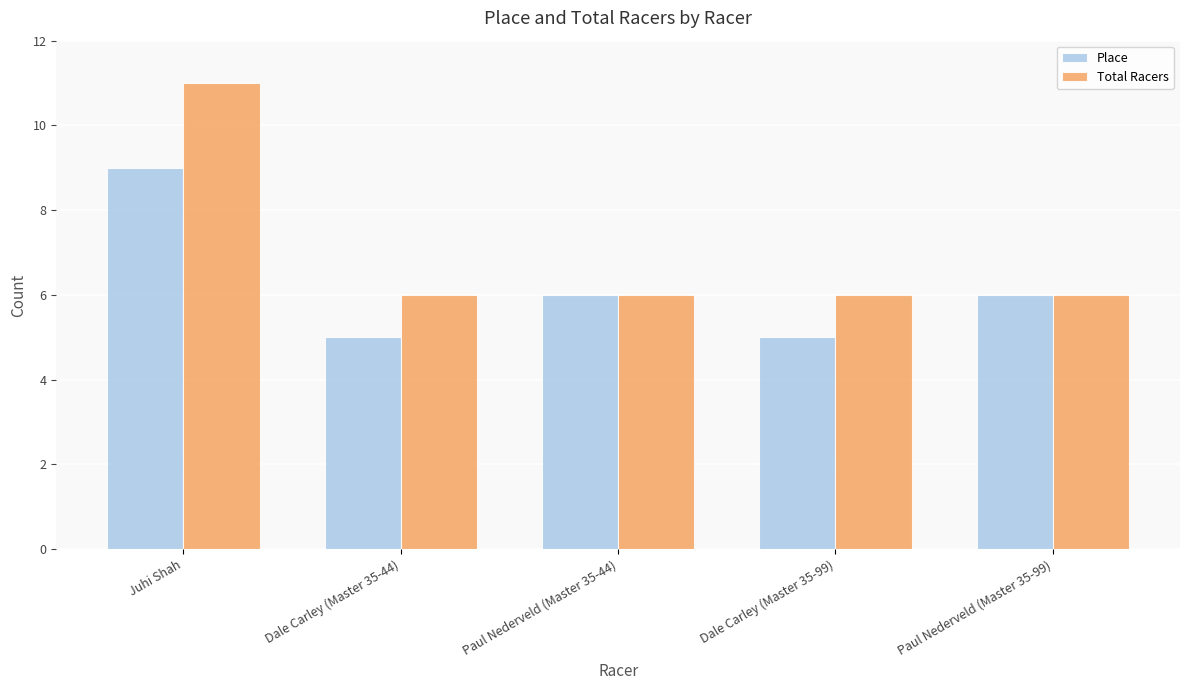

List the series in order of their overall mean, highest first.

Total Racers, Place